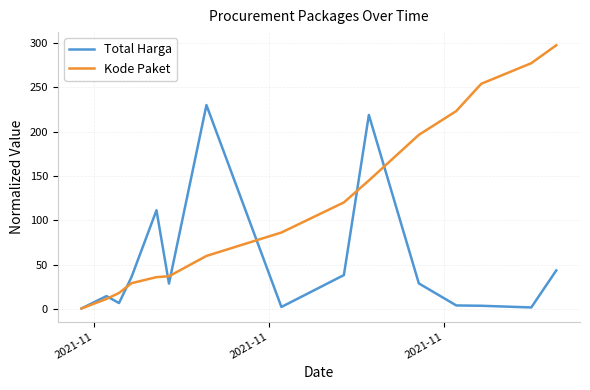

True or false: Kode Paket has more than 2 points higher than both neighbors.

False